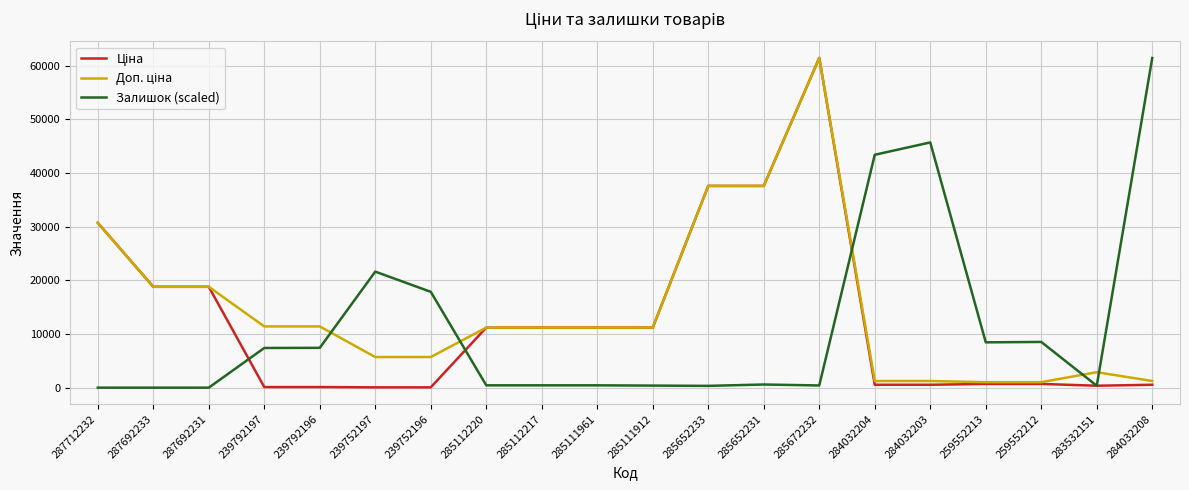

The Залишок (scaled) series shows 0.0 at 287712232. True or false?

True